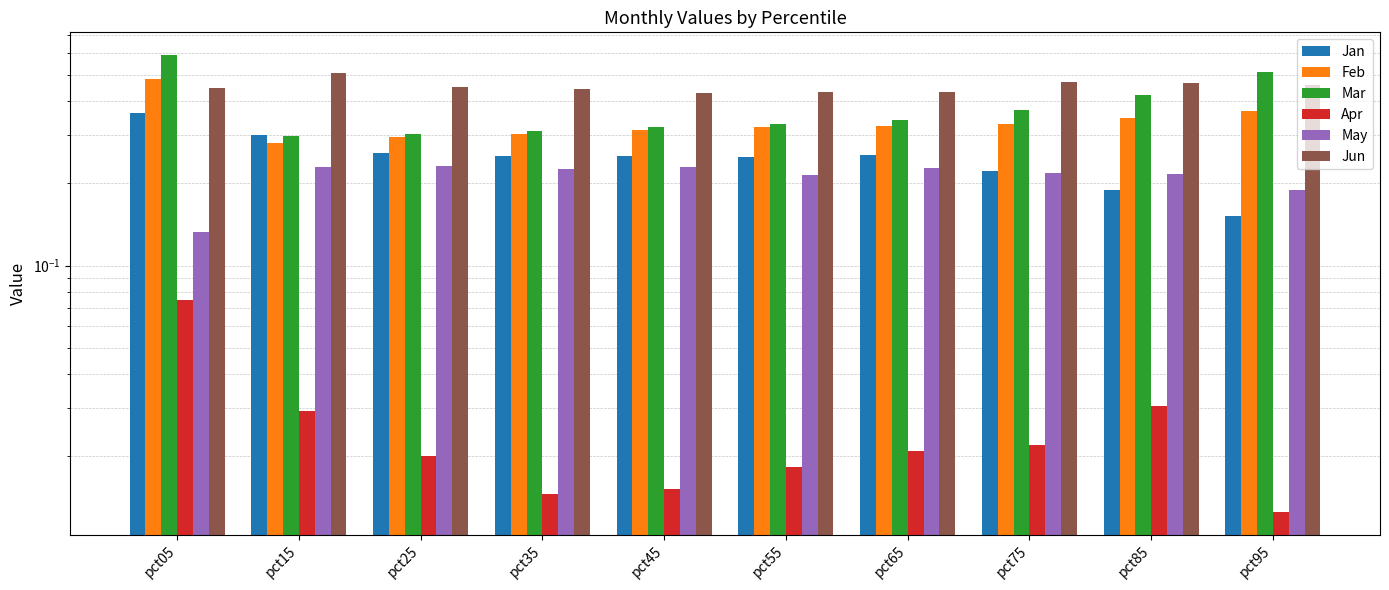

What is the difference between the maximum and minimum values in the Mar series?

0.3